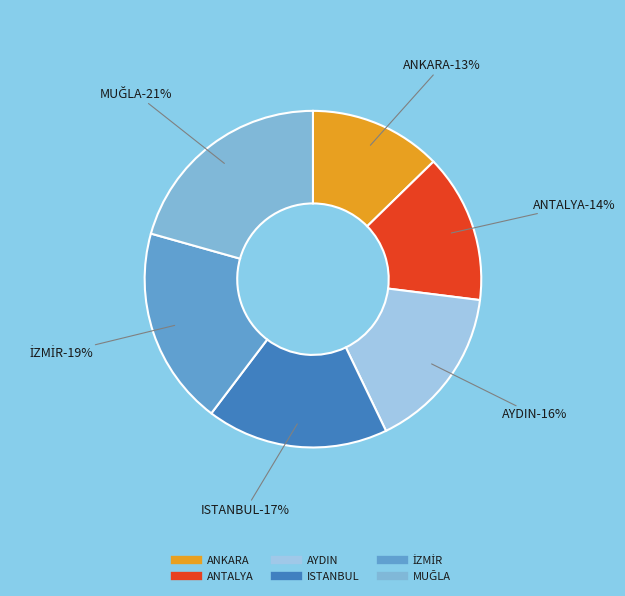

Does MUĞLA account for over 50% of the chart?

No